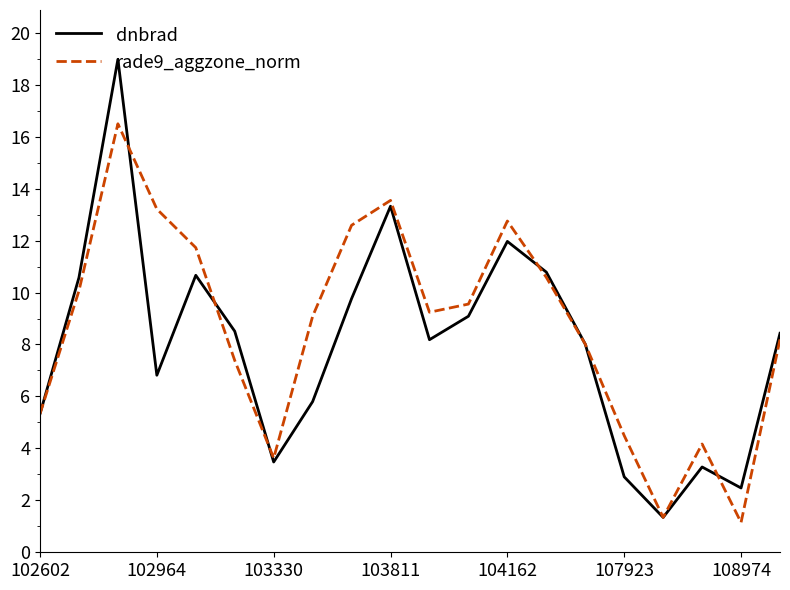

Rank the series by their maximum value, from highest to lowest.

dnbrad, rade9_aggzone_norm